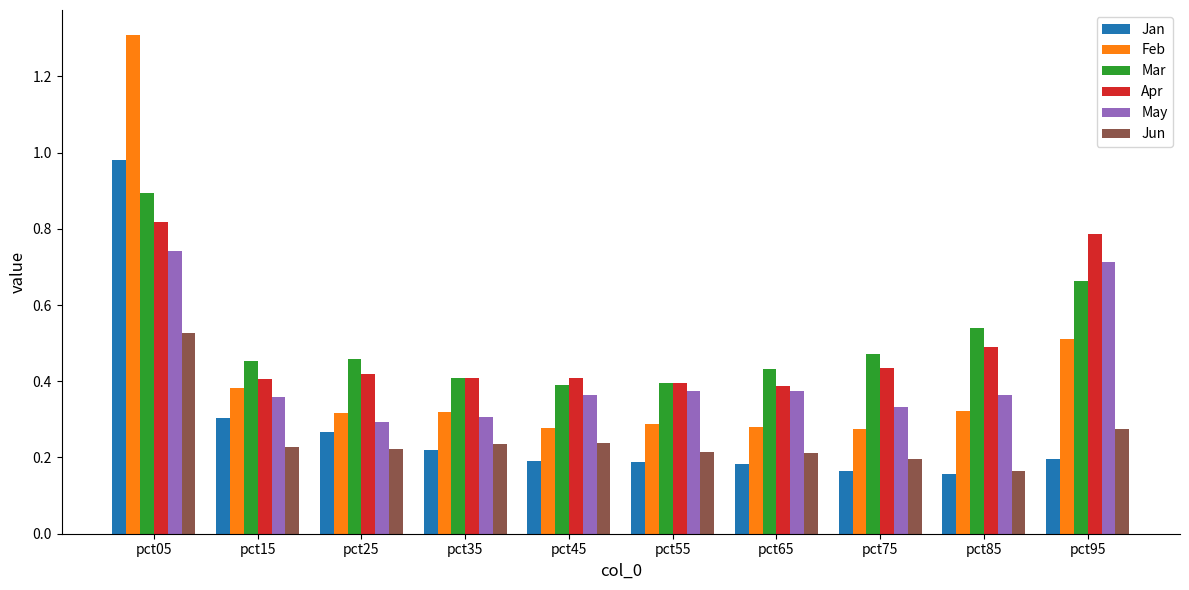

At which category is the sum across all series the highest?

pct05